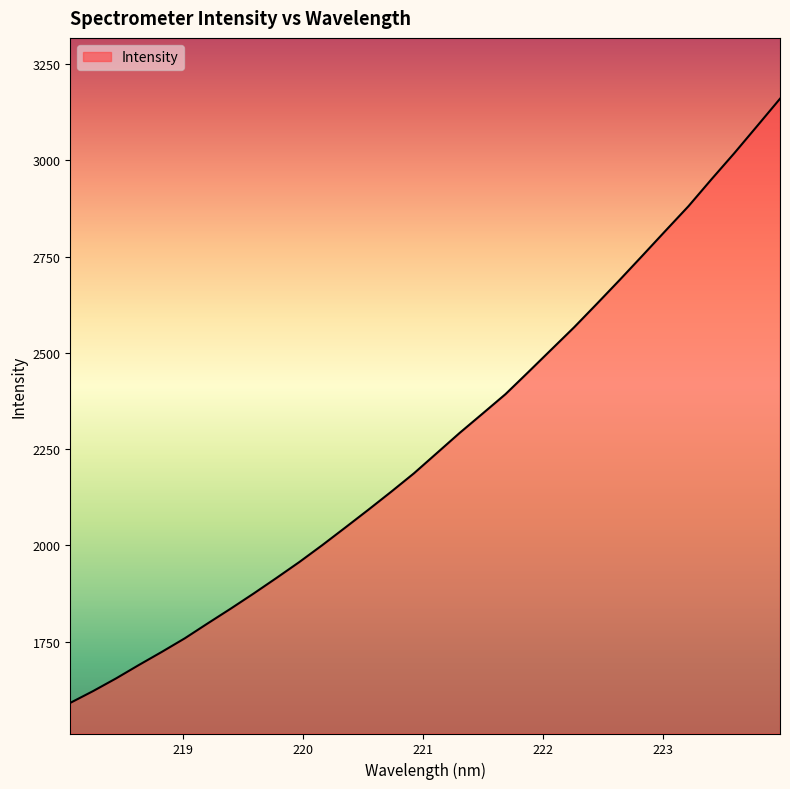

What is the maximum value shown in the chart?

3160.4